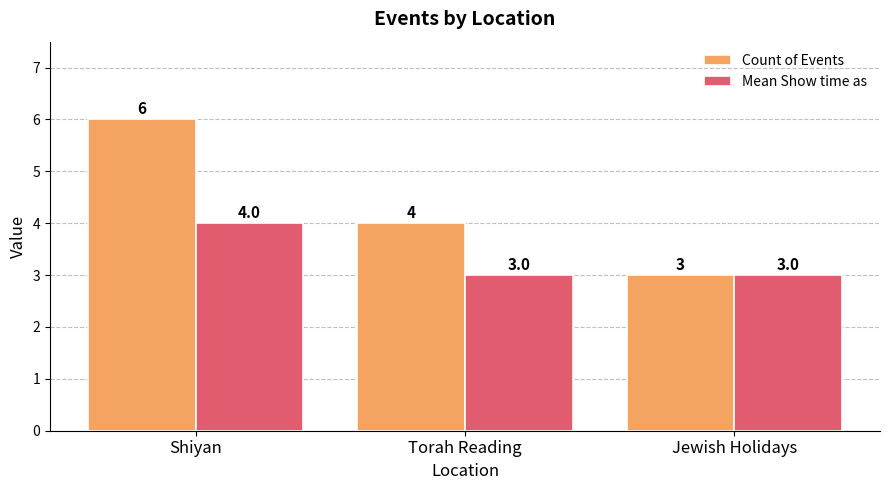

How many values in the Mean Show time as series exceed 3?

1